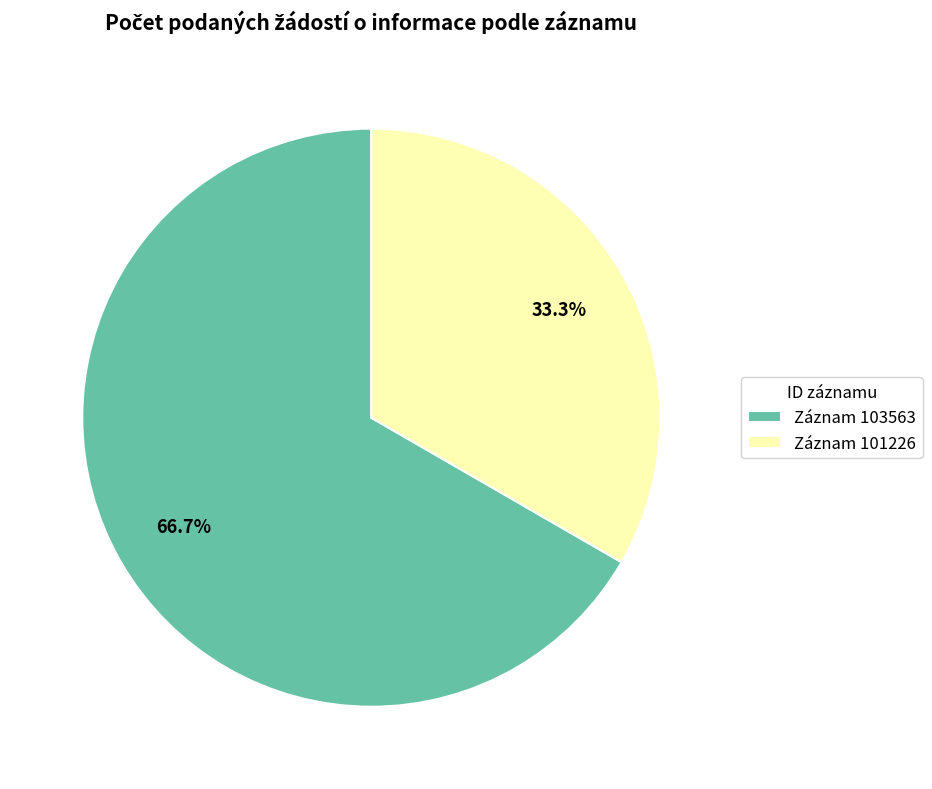

Rank the categories by value from lowest to highest.

Záznam 101226, Záznam 103563